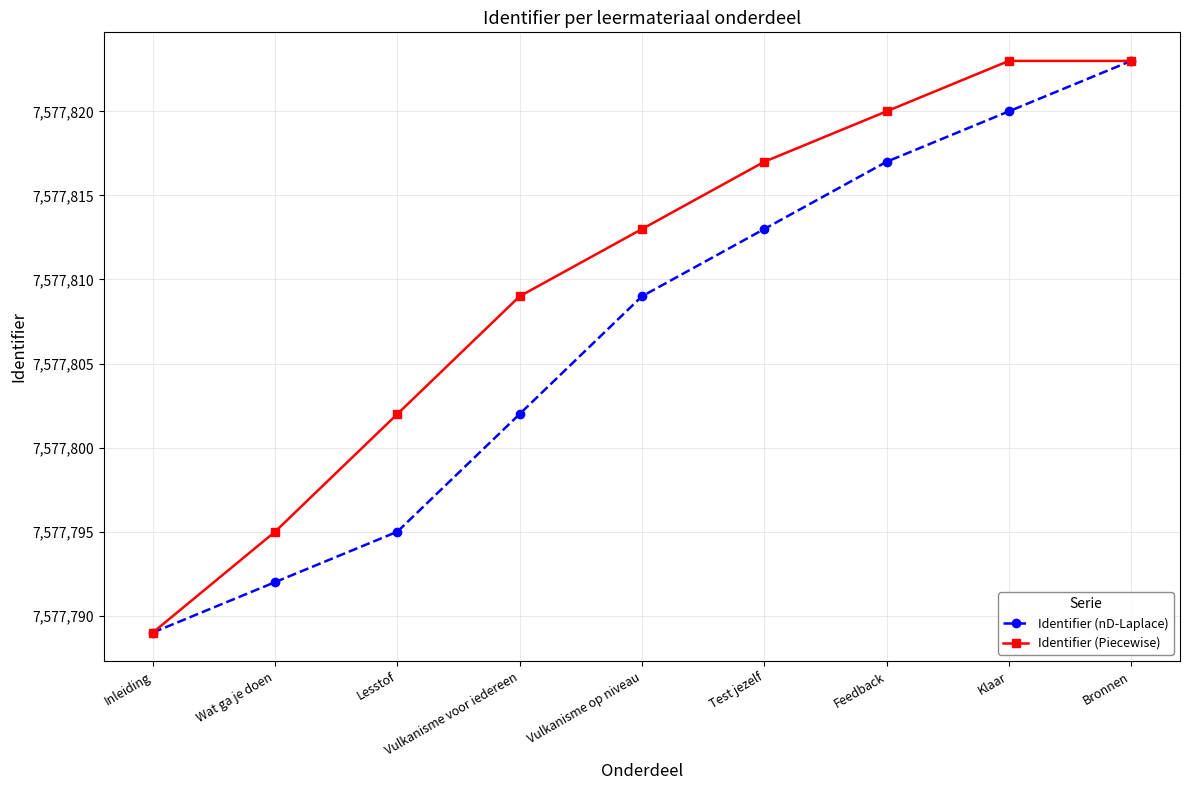

What is the label of the 8th point from the left?

Klaar